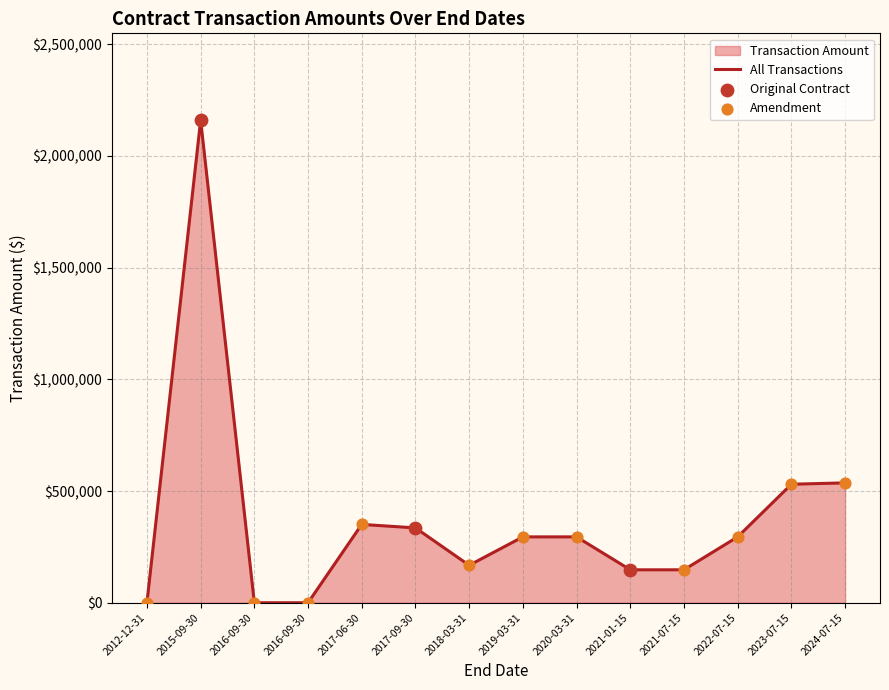

Approximately how many times larger is the value at 2015-09-30 compared to 2017-09-30?

6.4